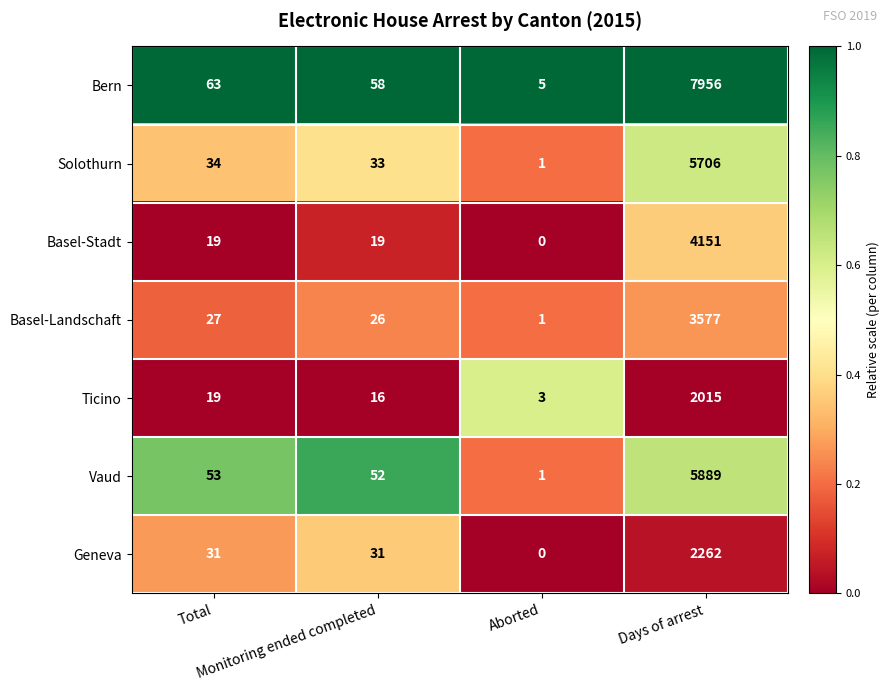

Which series changed the most between Total and Aborted?

Bern